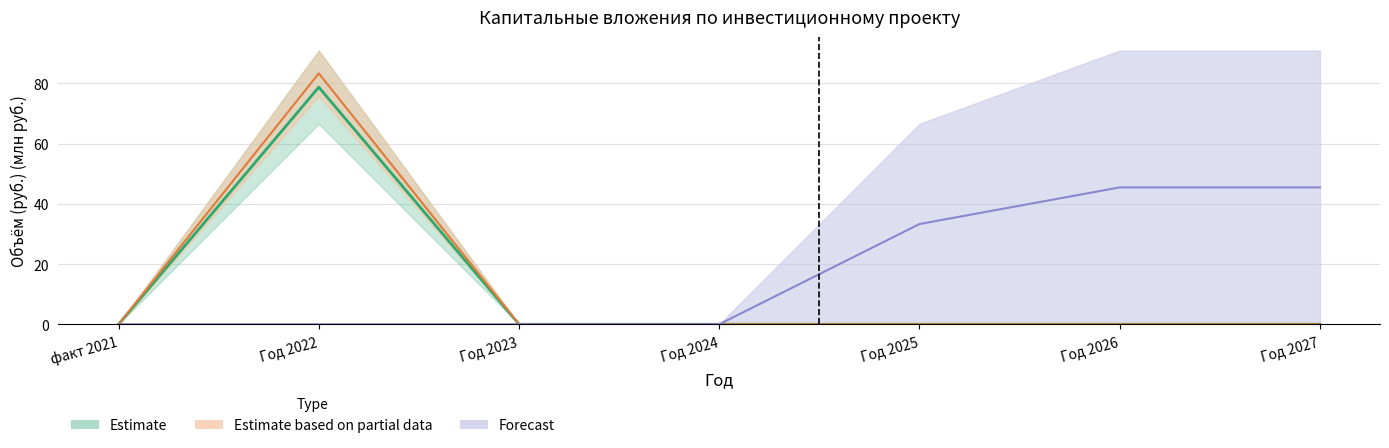

At how many categories does at least one series exceed 10?

4